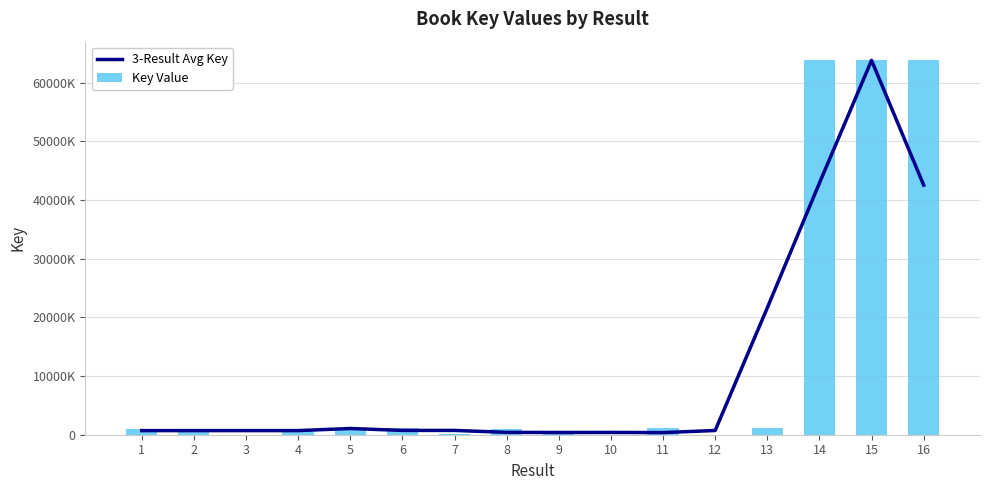

At which category is the sum across all series the highest?

15